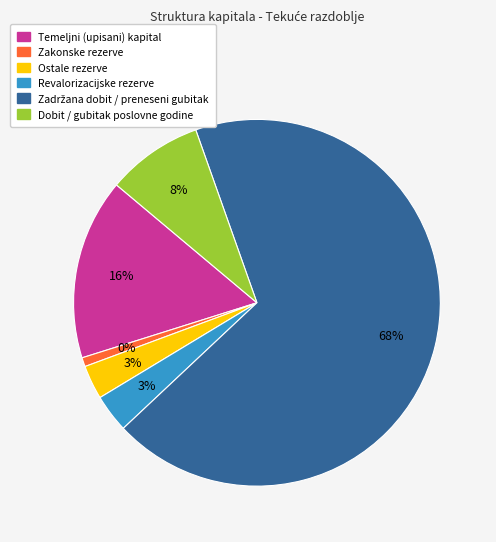

What percentage is NOT represented by Dobit / gubitak poslovne godine?

91.5%